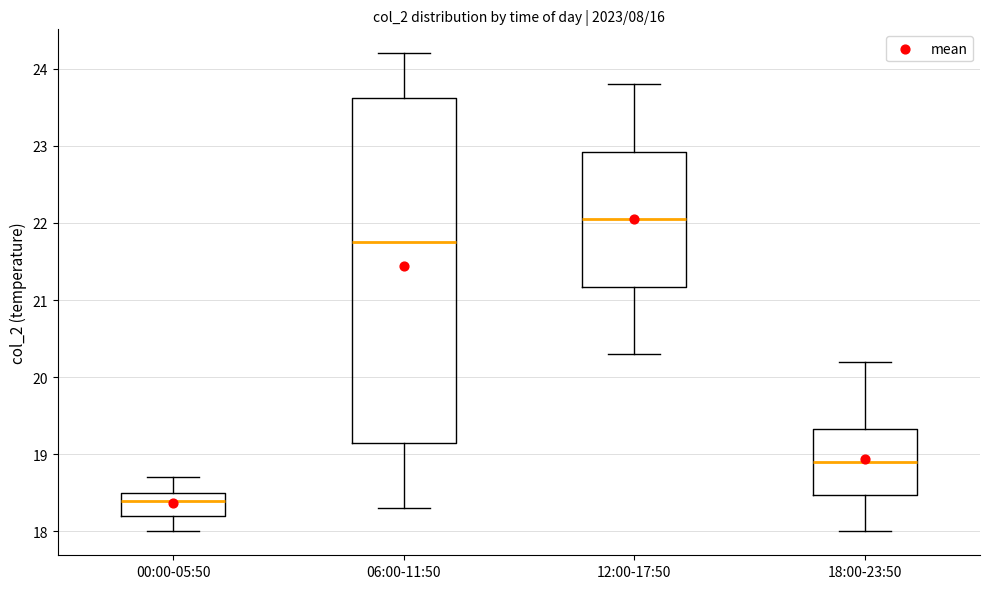

Comparing the boxes themselves (not the whiskers), which one is the tallest?

06:00-11:50